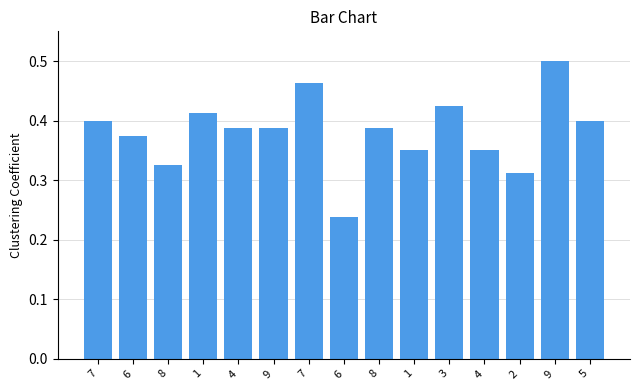

What is the difference between the maximum and second lowest values?

0.2